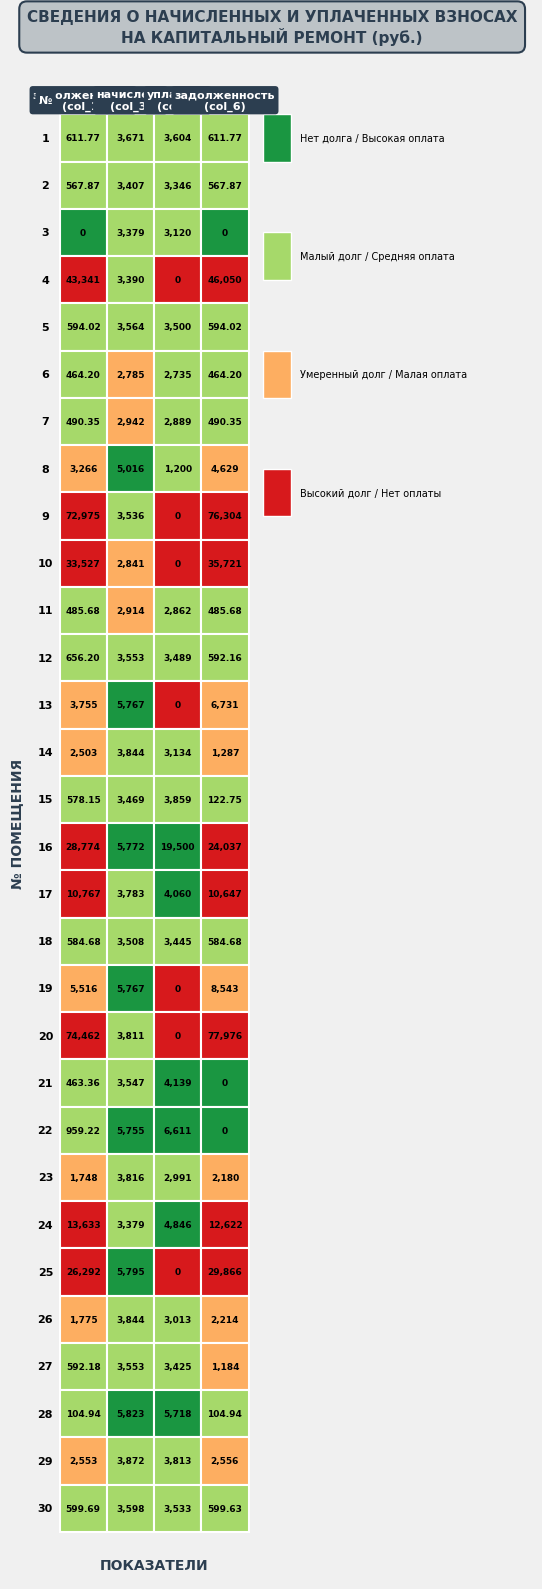

The 25 series shows 3140.6 at 2. True or false?

False